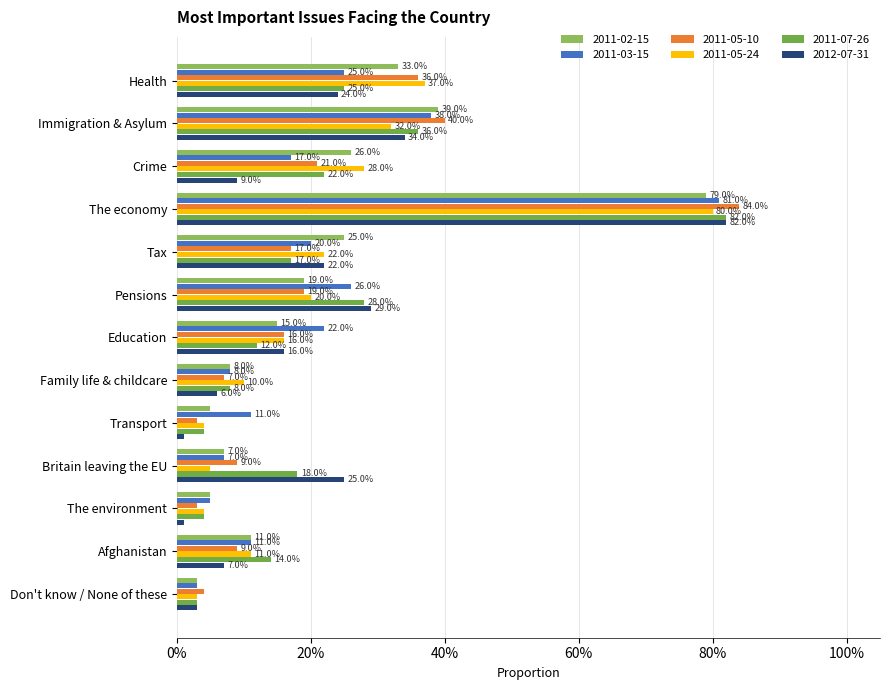

At which label does 2012-07-31 reach its peak?

The economy